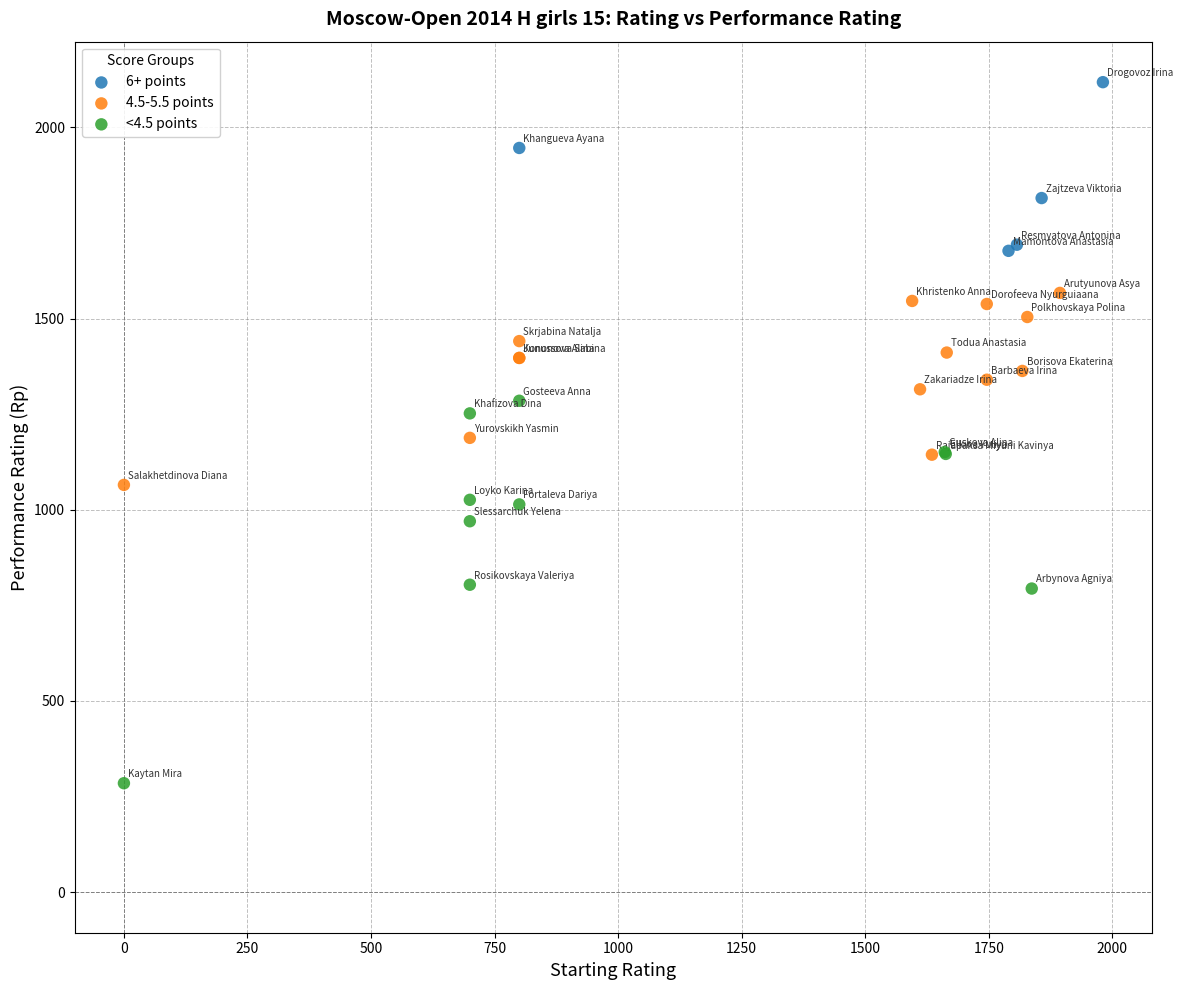

Which series reaches the minimum Y coordinate?

<4.5 points